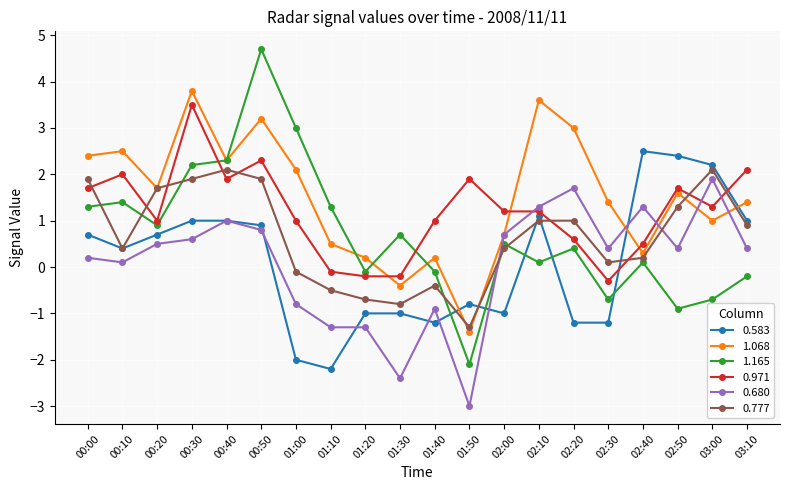

How many data points in 0.680 are less than 0?

6